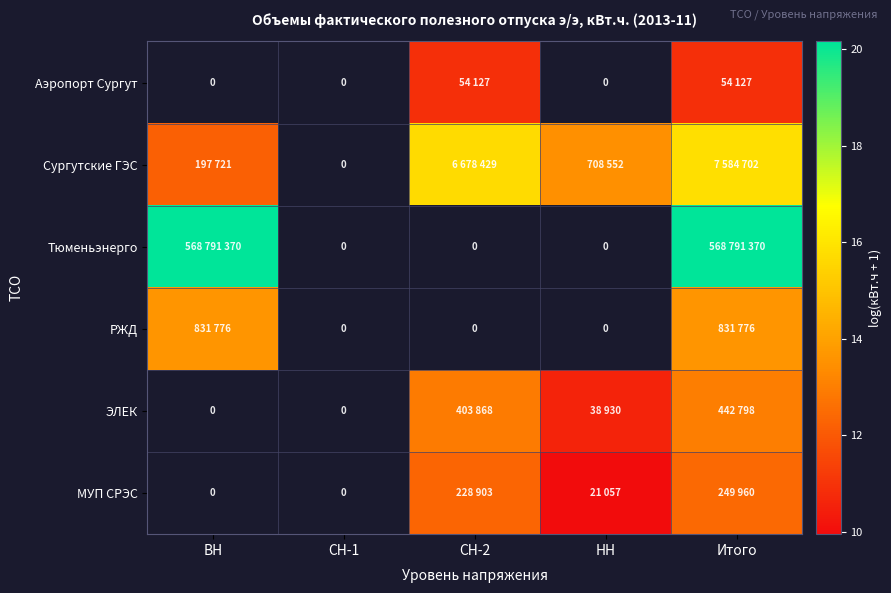

Which has a higher value, ВН or НН?

НН